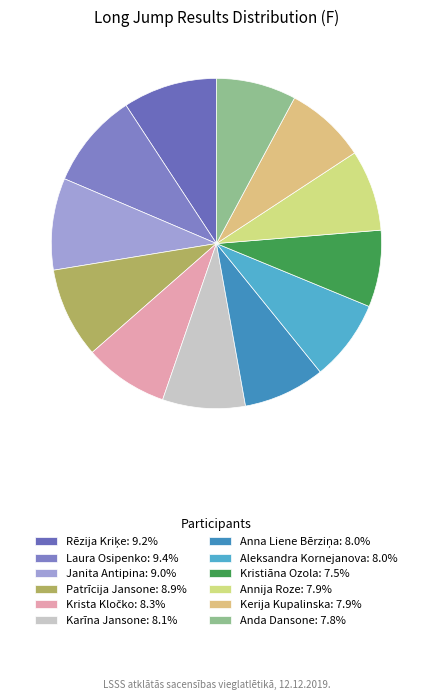

How many segments does this pie chart have?

12